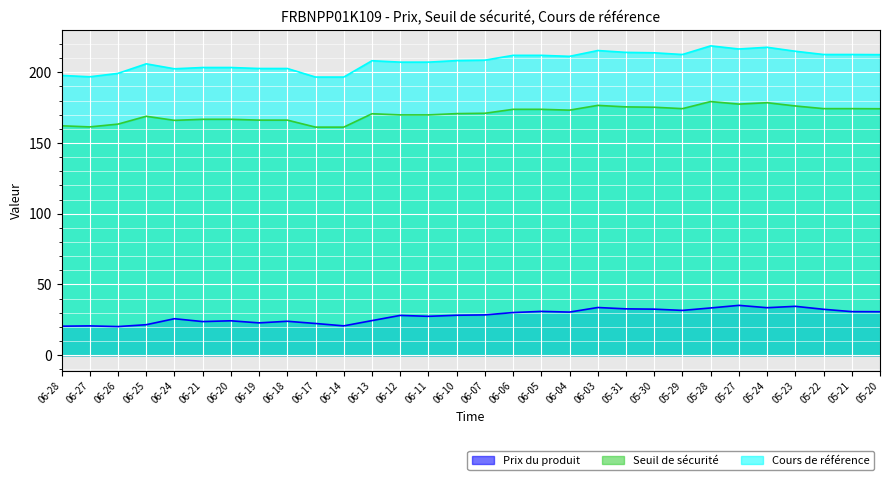

What is the minimum value for Prix du produit?

20.3